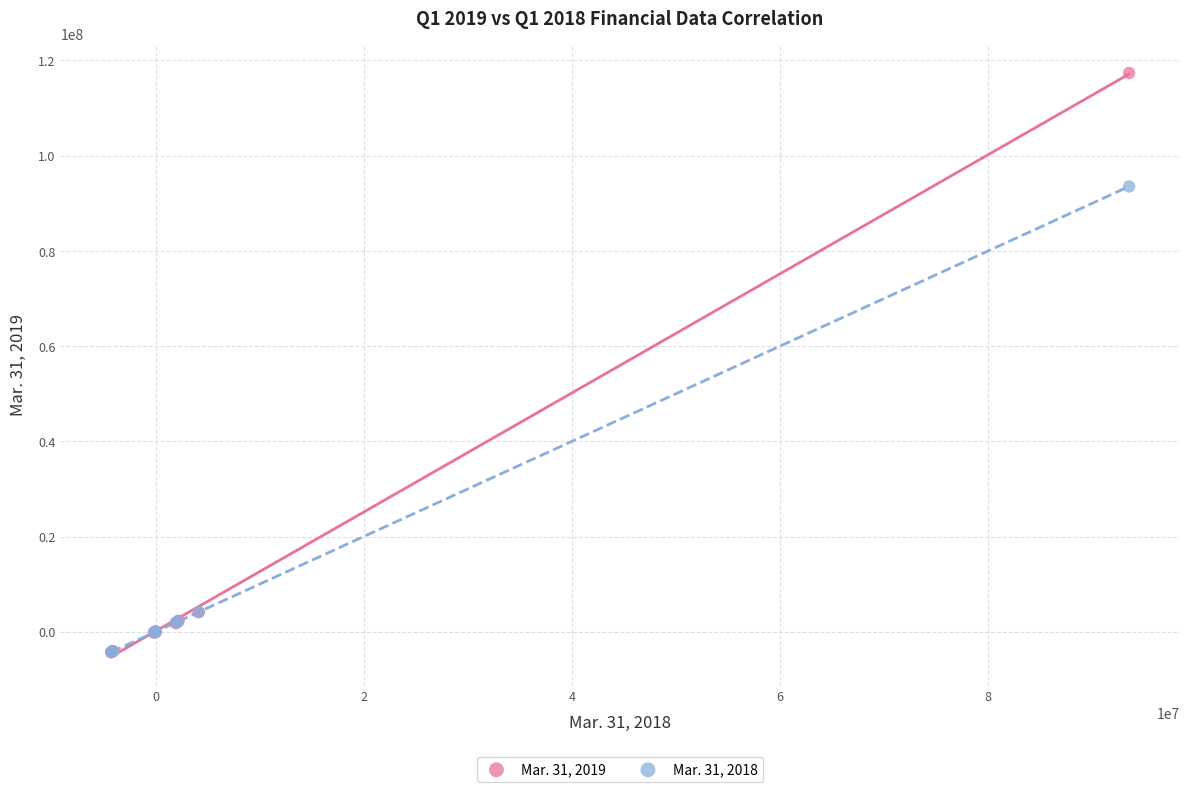

Across all series, what Y value is closest to 56525464?

93542552.0